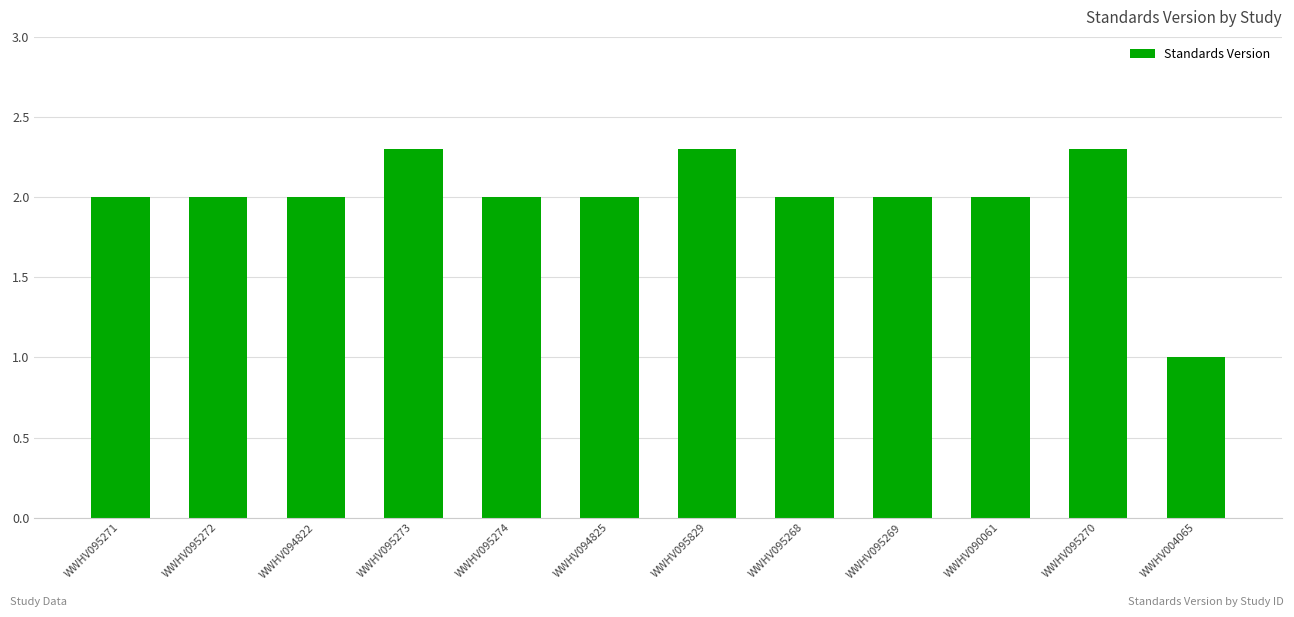

What position from the right is WWHV095269?

4